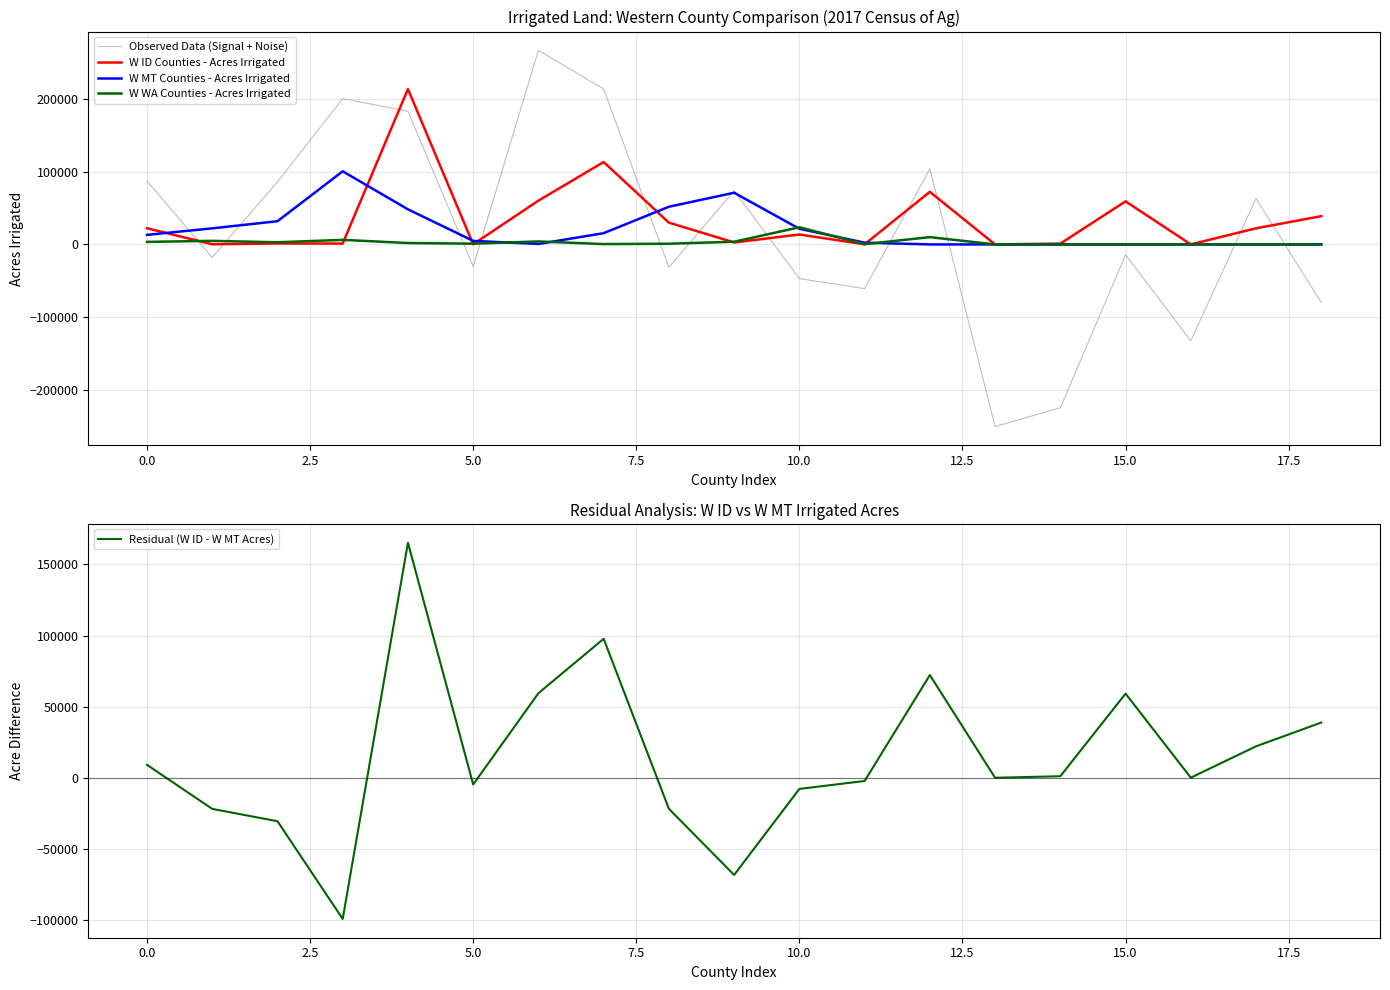

What is the lowest value of the Residual (W ID - W MT Acres) series?

-99207